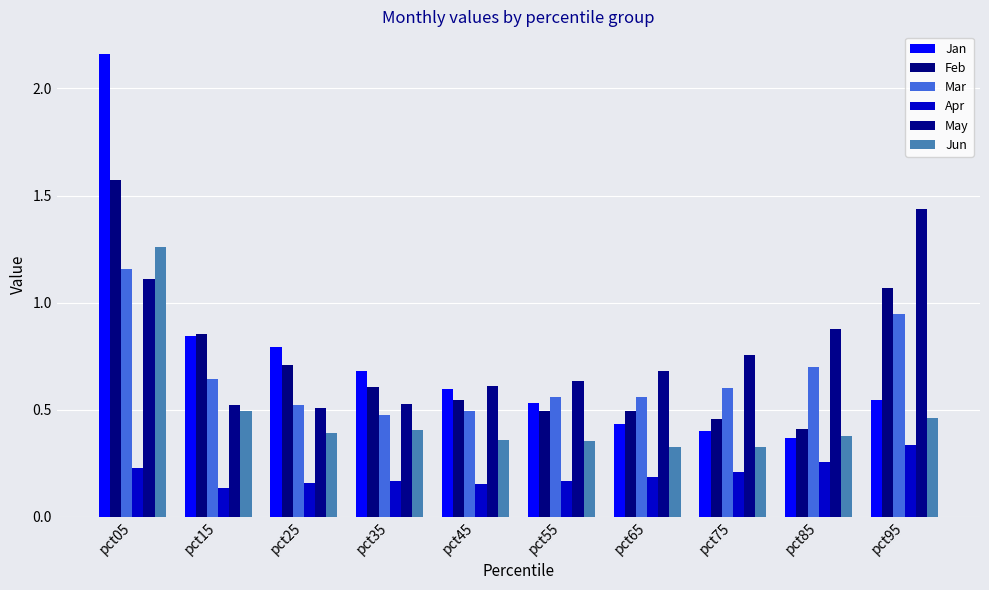

What is the difference between the maximum and second lowest values in the May series?

0.9